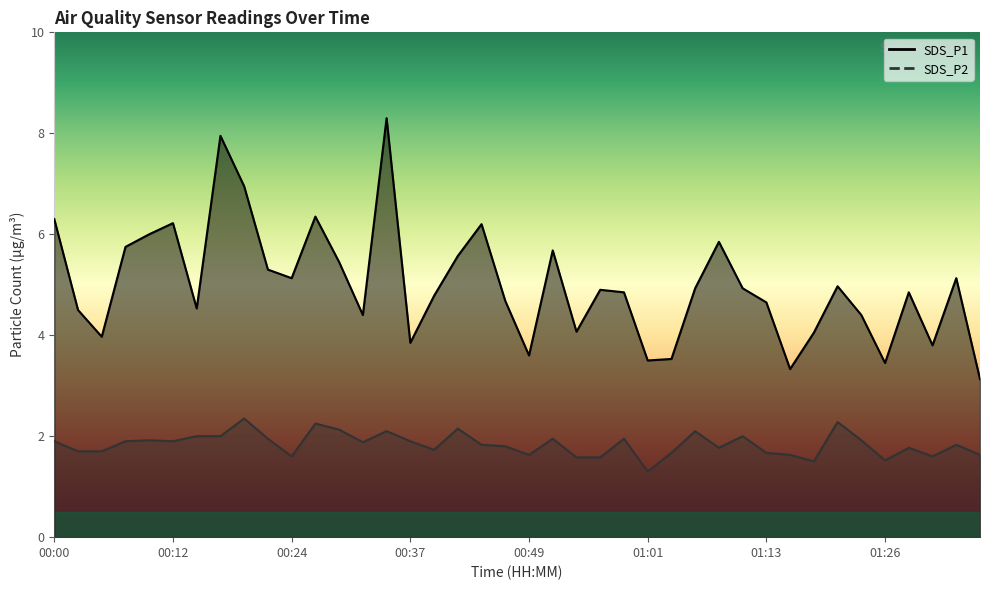

Reading right to left, transcribe all the data shown in this chart.

SDS_P1: 3.1	5.1	3.8	4.8	3.5	4.4	5.0	4.0	3.3	4.7	4.9	5.8	4.9	3.5	3.5	4.8	4.9	4.1	5.7	3.6	4.7	6.2	5.6	4.8	3.9	8.3	4.4	5.5	6.3	5.1	5.3	7.0	8.0	4.5	6.2	6.0	5.8	4.0	4.5	6.3
SDS_P2: 1.6	1.8	1.6	1.8	1.5	1.9	2.3	1.5	1.6	1.7	2.0	1.8	2.1	1.7	1.3	1.9	1.6	1.6	1.9	1.6	1.8	1.8	2.1	1.7	1.9	2.1	1.9	2.1	2.2	1.6	1.9	2.4	2.0	2.0	1.9	1.9	1.9	1.7	1.7	1.9